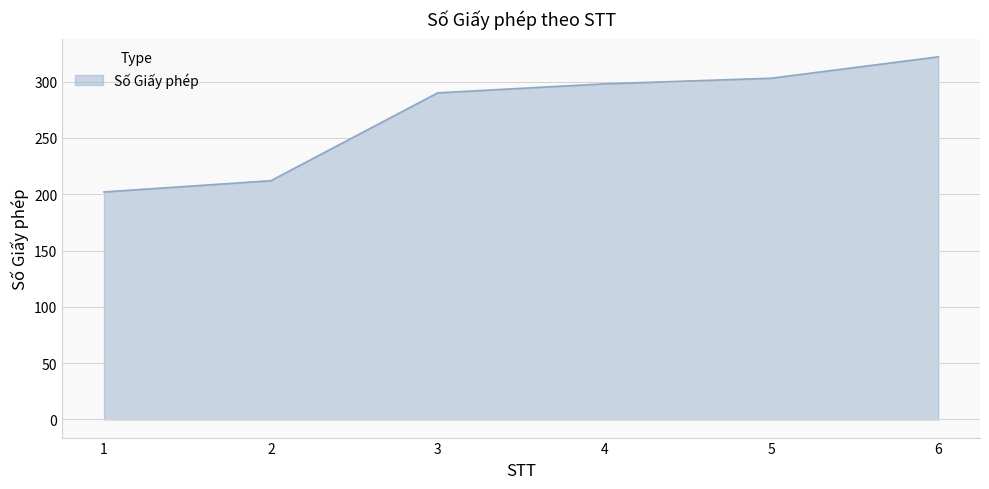

Rank the categories by value from lowest to highest.

1, 2, 3, 4, 5, 6